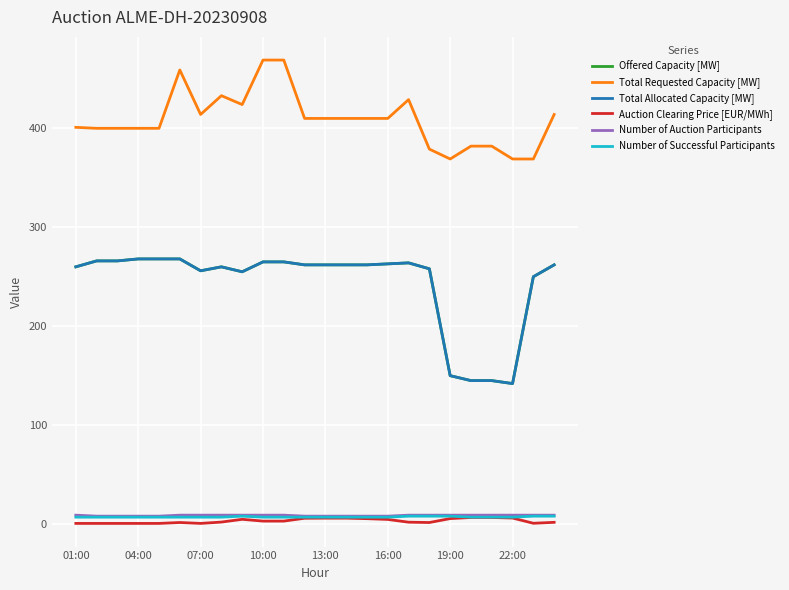

True or false: Auction Clearing Price [EUR/MWh] has more than 2 interior local peaks.

False